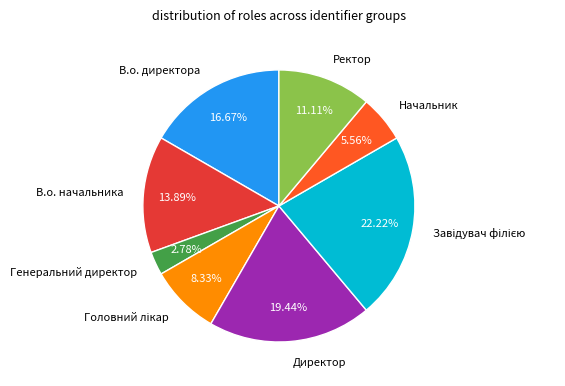

Does Генеральний директор account for over 50% of the chart?

No